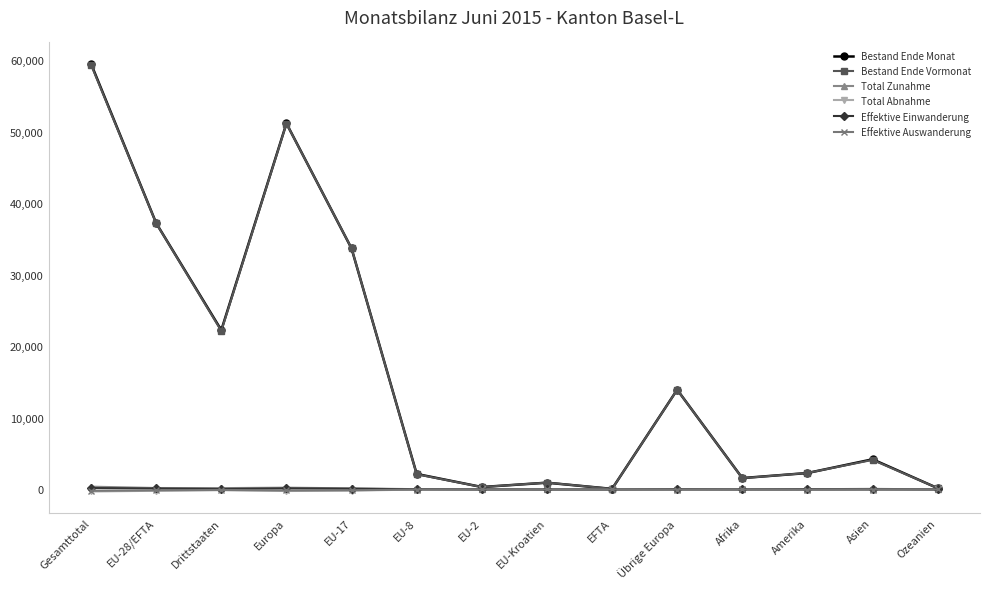

Which series has the largest range (max minus min)?

Bestand Ende Monat